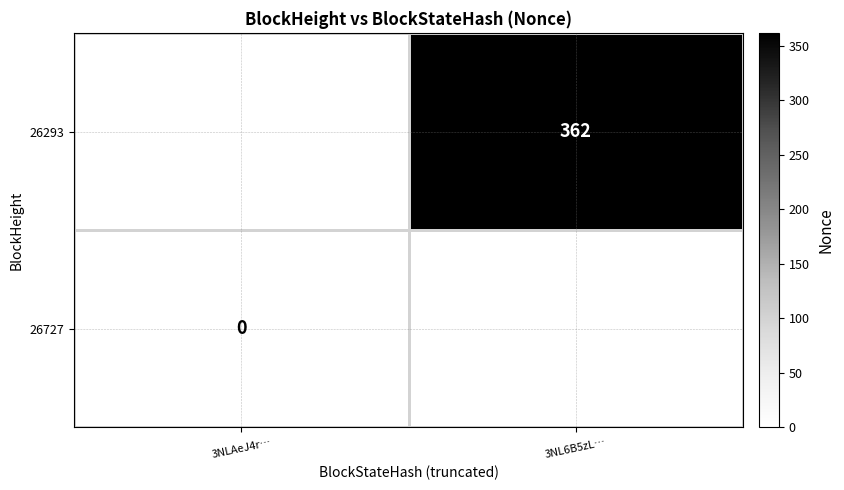

Is the value of 26727 at 3NLAeJ4r… greater than the value of 26293 at 3NL6B5zL…?

No